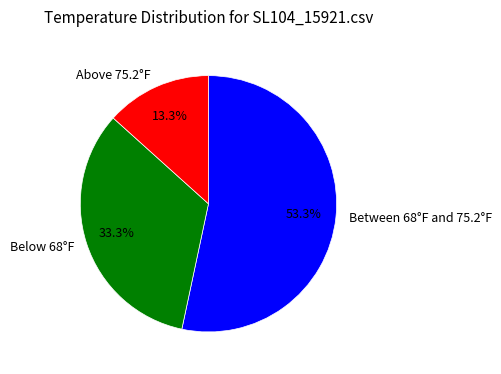

Is there a majority slice in this chart?

Yes